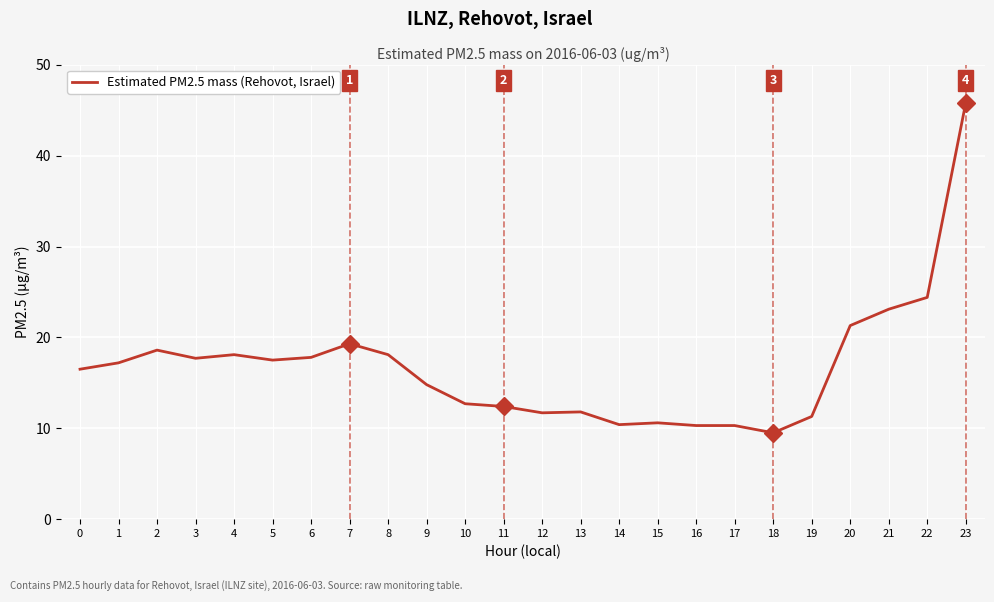

What is the change in value from 10 to 14?

-2.3